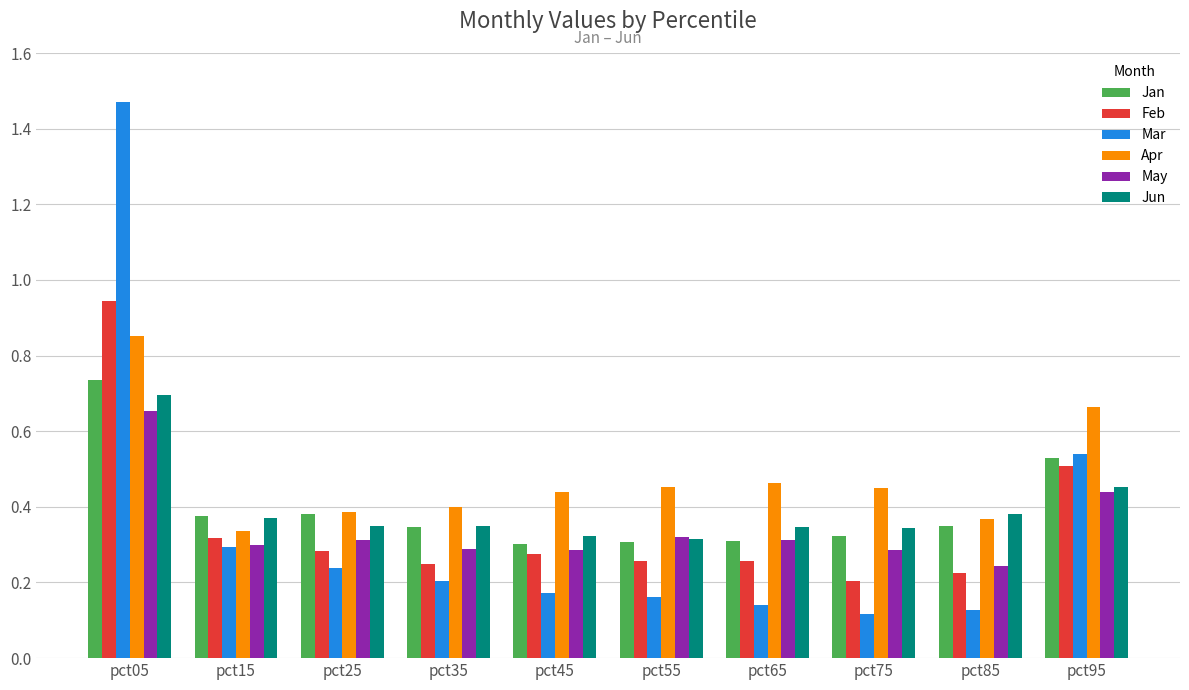

At which category does the chart reach its peak across all series?

pct05